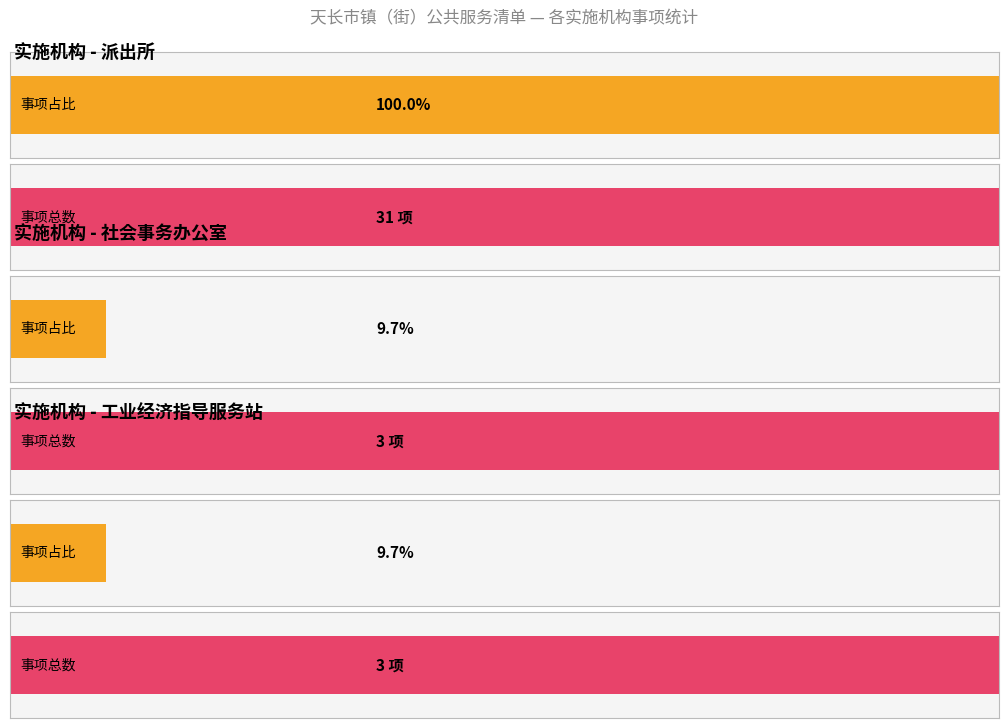

Is it true that the value at 派出所 is 19?

False